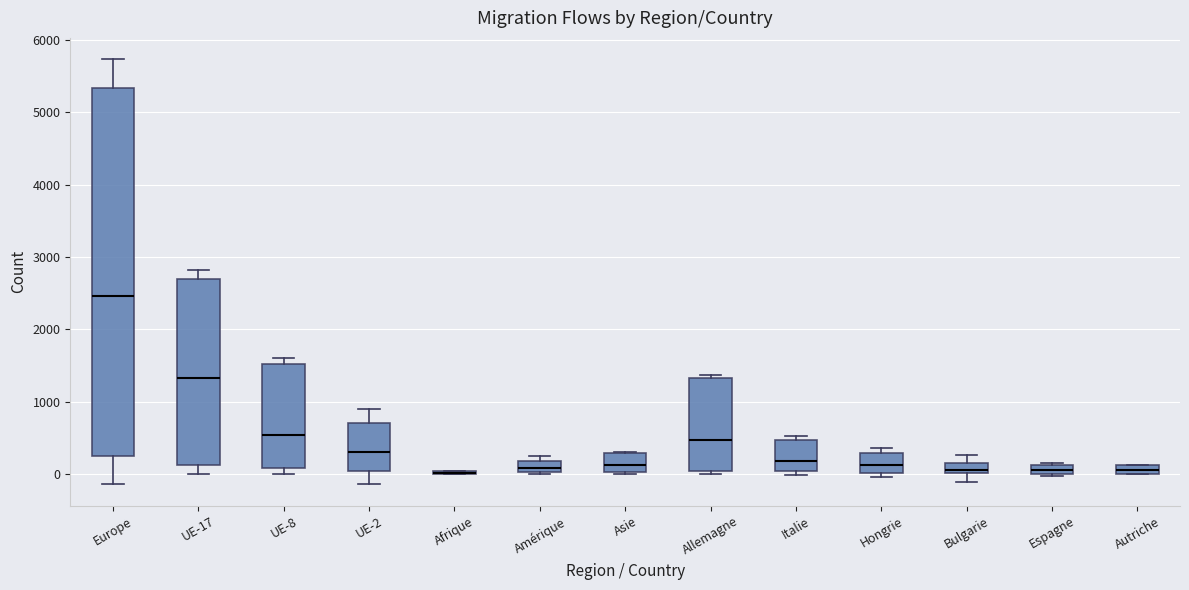

Where is the upper edge of the box for Asie on the y-axis? The values are not printed on the chart, so give them approximately, as read against the axis.

300